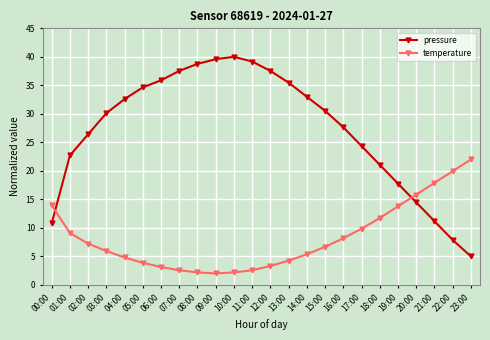

Does the chart display data point markers on the line(s)?

Yes